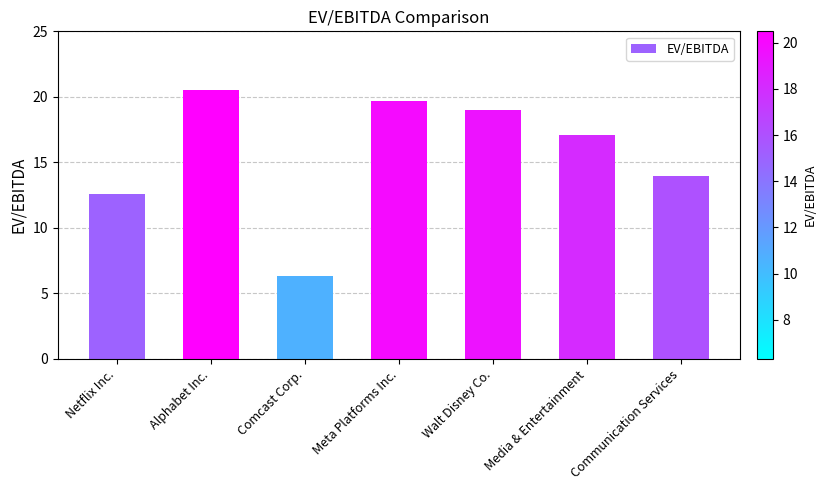

Reading left to right, what are all the values shown in this chart?

12.6	20.5	6.3	19.7	19.0	17.1	13.9